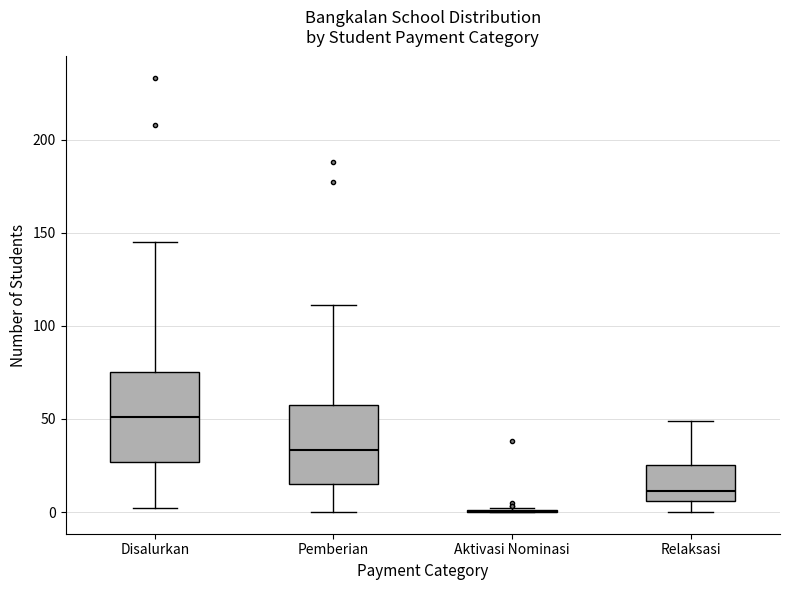

Reading left to right, transcribe this box plot: for each box, give where its median line is, the range the box spans, and where its two whiskers end, as read against the y-axis. The values are not printed on the chart, so give them approximately, as read against the axis.

Disalurkan: median 50, box 25 to 75, whiskers 0 to 145
Pemberian: median 35, box 15 to 60, whiskers 0 to 110
Aktivasi Nominasi: box collapsed to a line at 0, whiskers 0 to 0
Relaksasi: median 10, box 5 to 25, whiskers 0 to 50